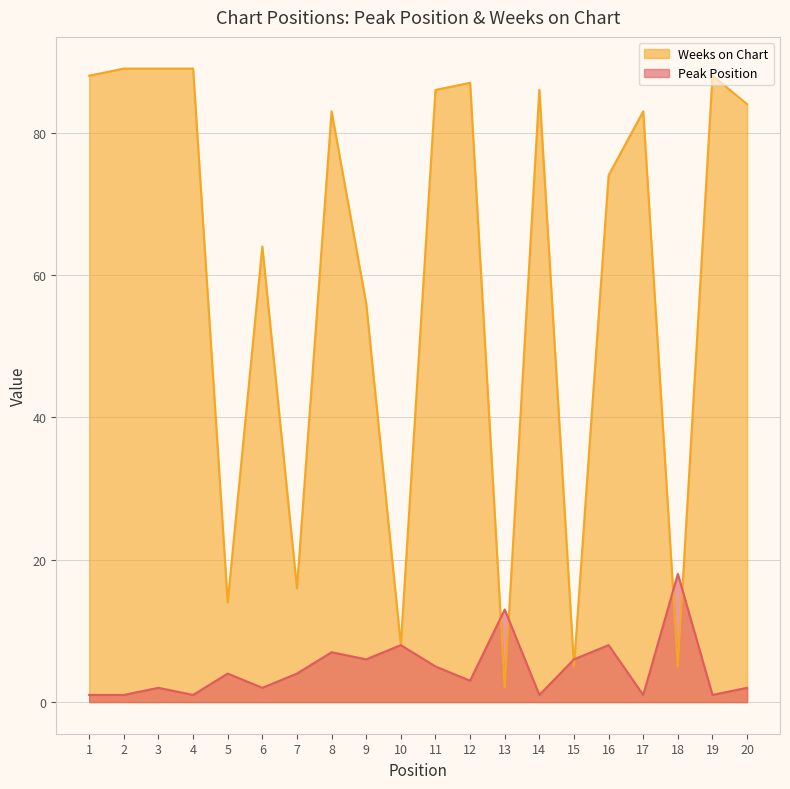

What is the difference between the highest and lowest values at 3?

87